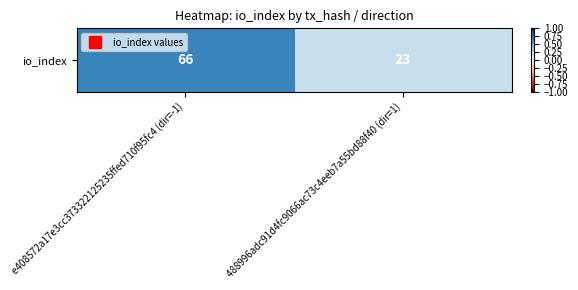

Which category has the highest value across all series?

e408572a17e3cc373322125235ffed710f95fc4 (dir=-1)